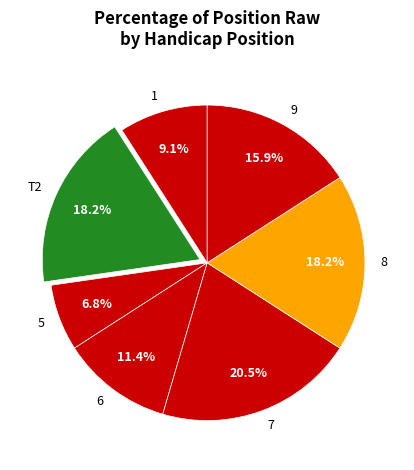

Combined, do 9 and 6 account for over 50%?

No